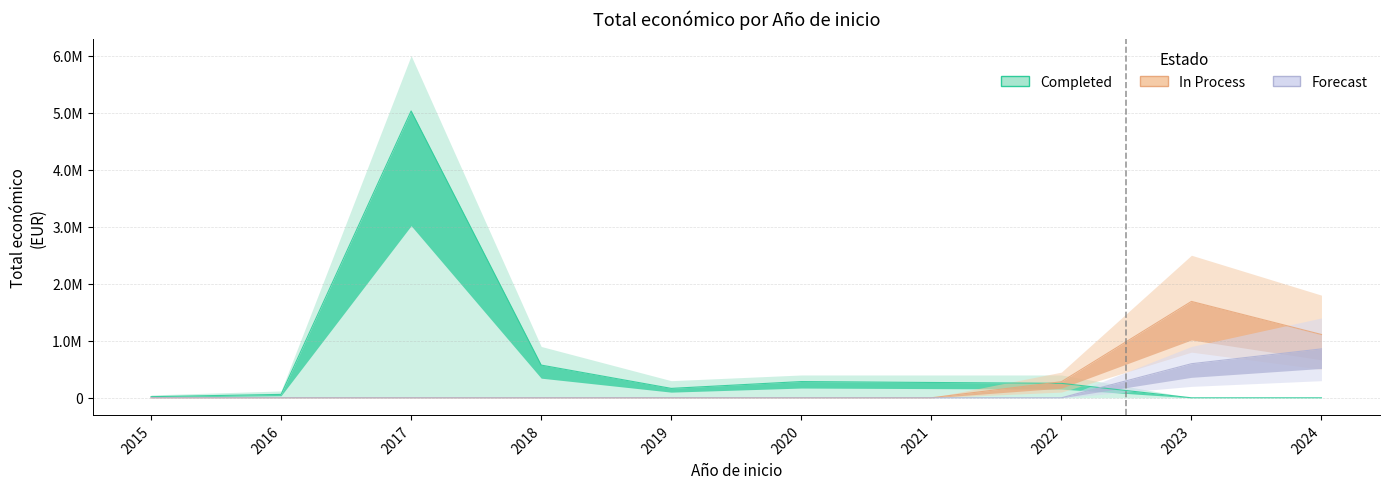

Rank the categories by Completed value from lowest to highest.

2023, 2024, 2015, 2016, 2019, 2022, 2021, 2020, 2018, 2017